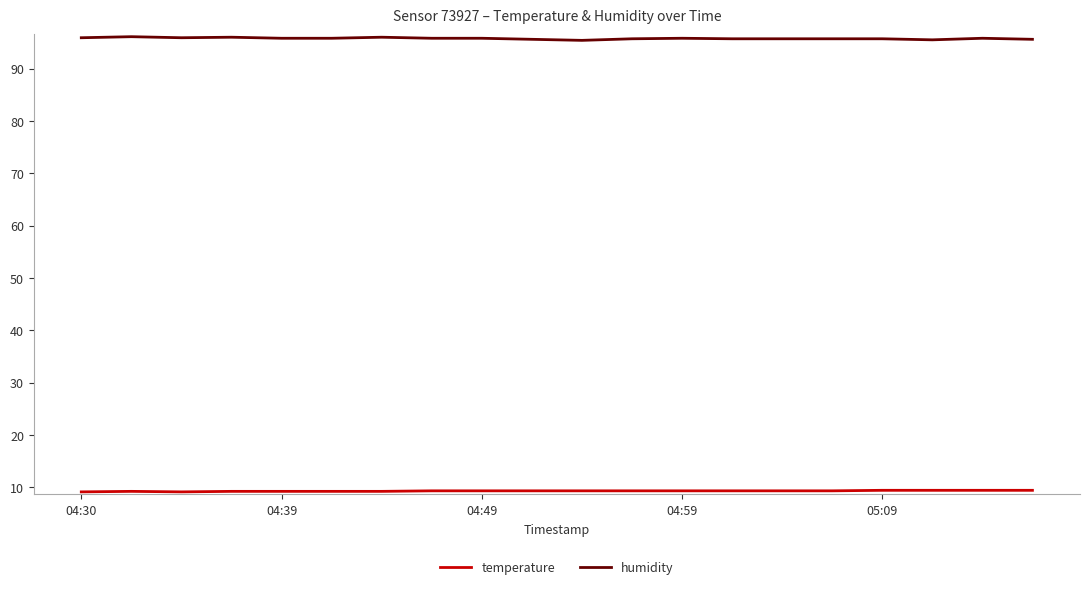

Which series has the widest spread of values?

humidity